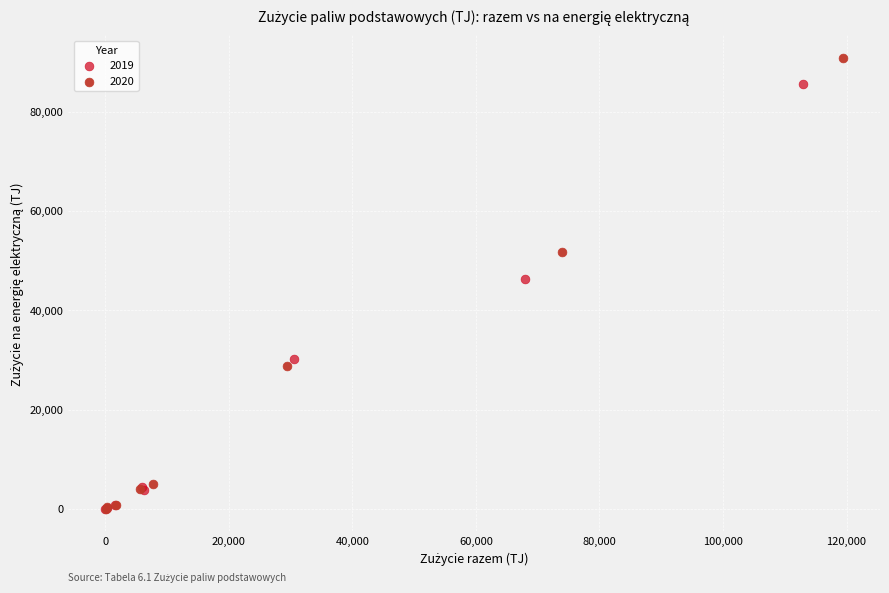

Which series reaches the maximum Y coordinate?

2020